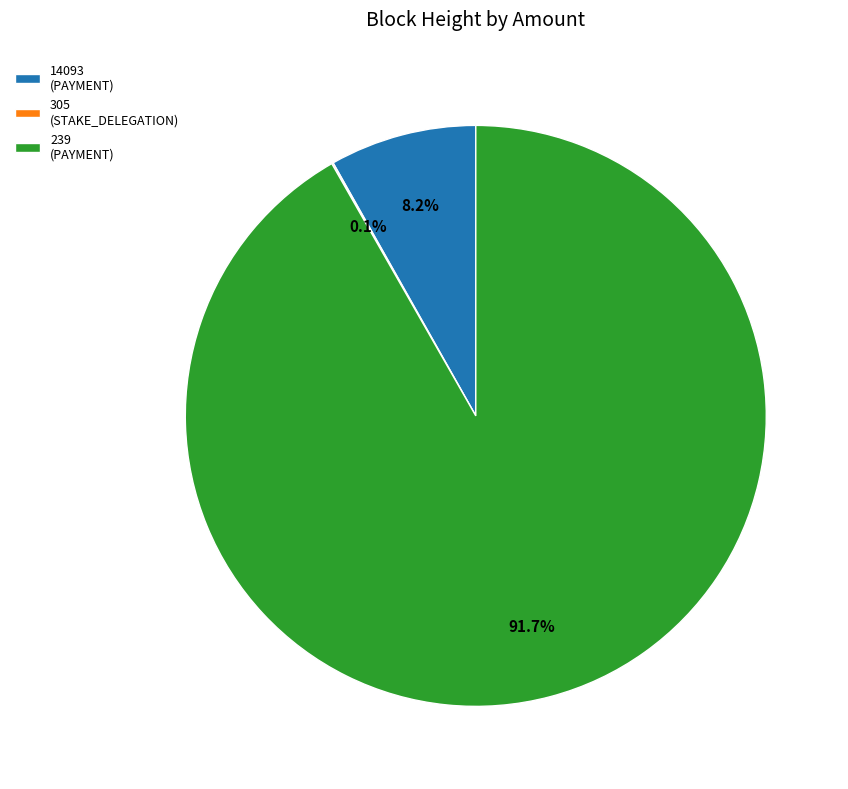

What is the total percentage of 239 (PAYMENT) and 14093 (PAYMENT)?

100.0%